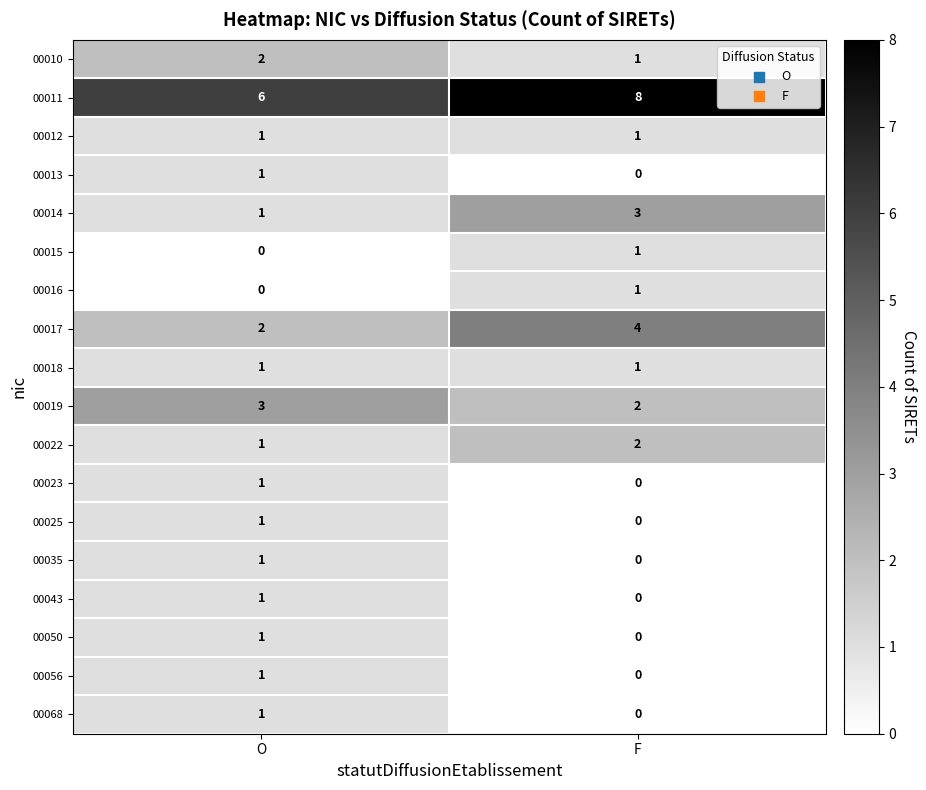

Count the number of categories in the chart.

2